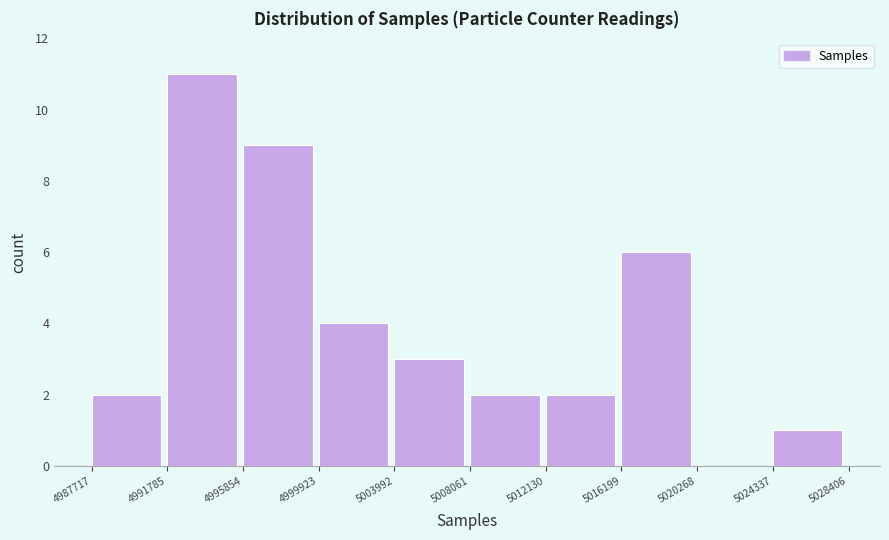

How tall is the bar that spans 4999923 to 5003992 on the x-axis? The values are not printed on the chart, so give them approximately, as read against the axis.

4